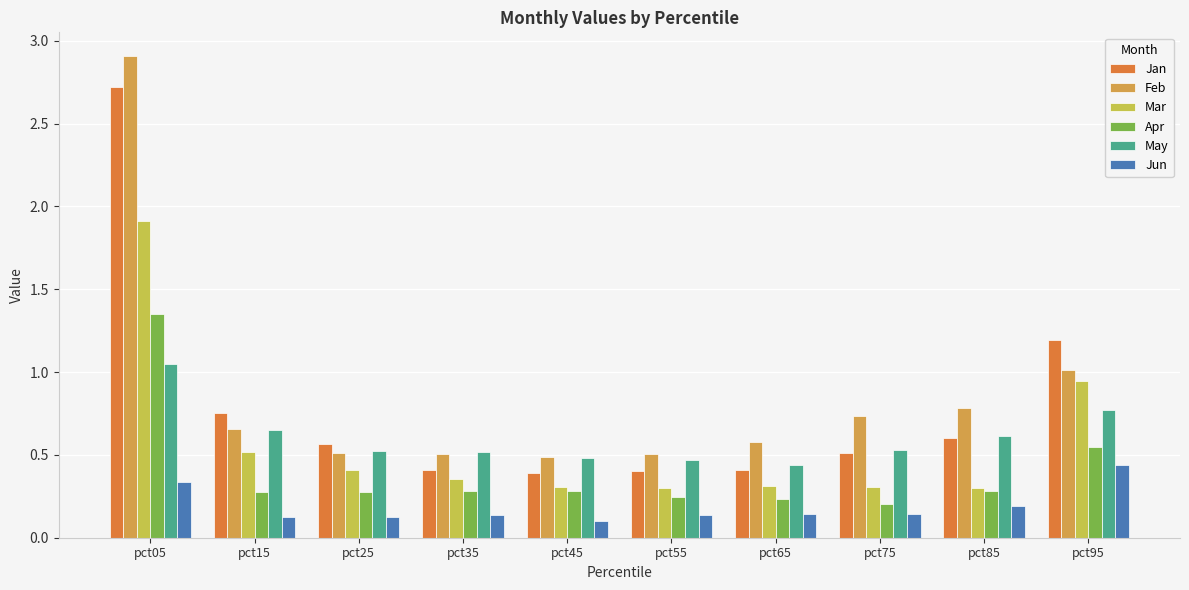

Does the chart contain stacked bars?

No